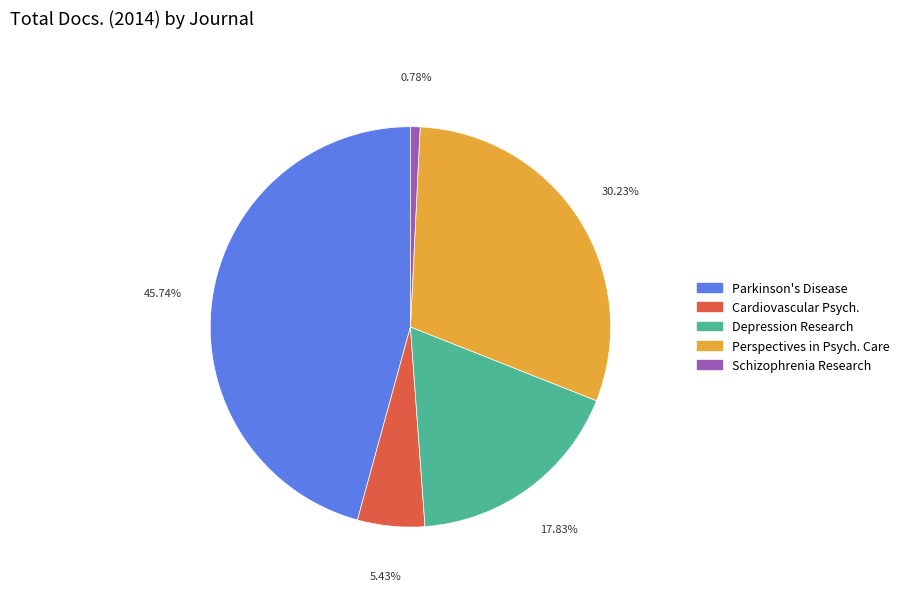

Does any single category account for the majority?

No